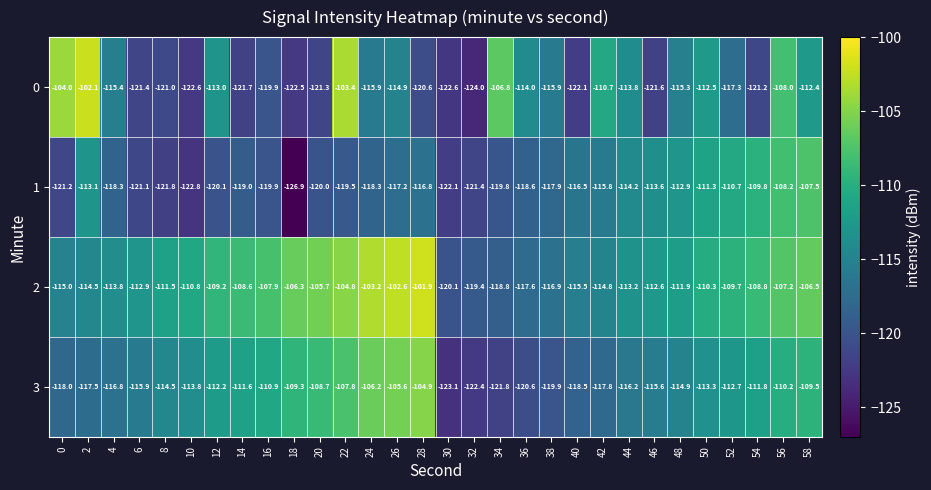

What is the difference between the highest and lowest values at 40?

6.6